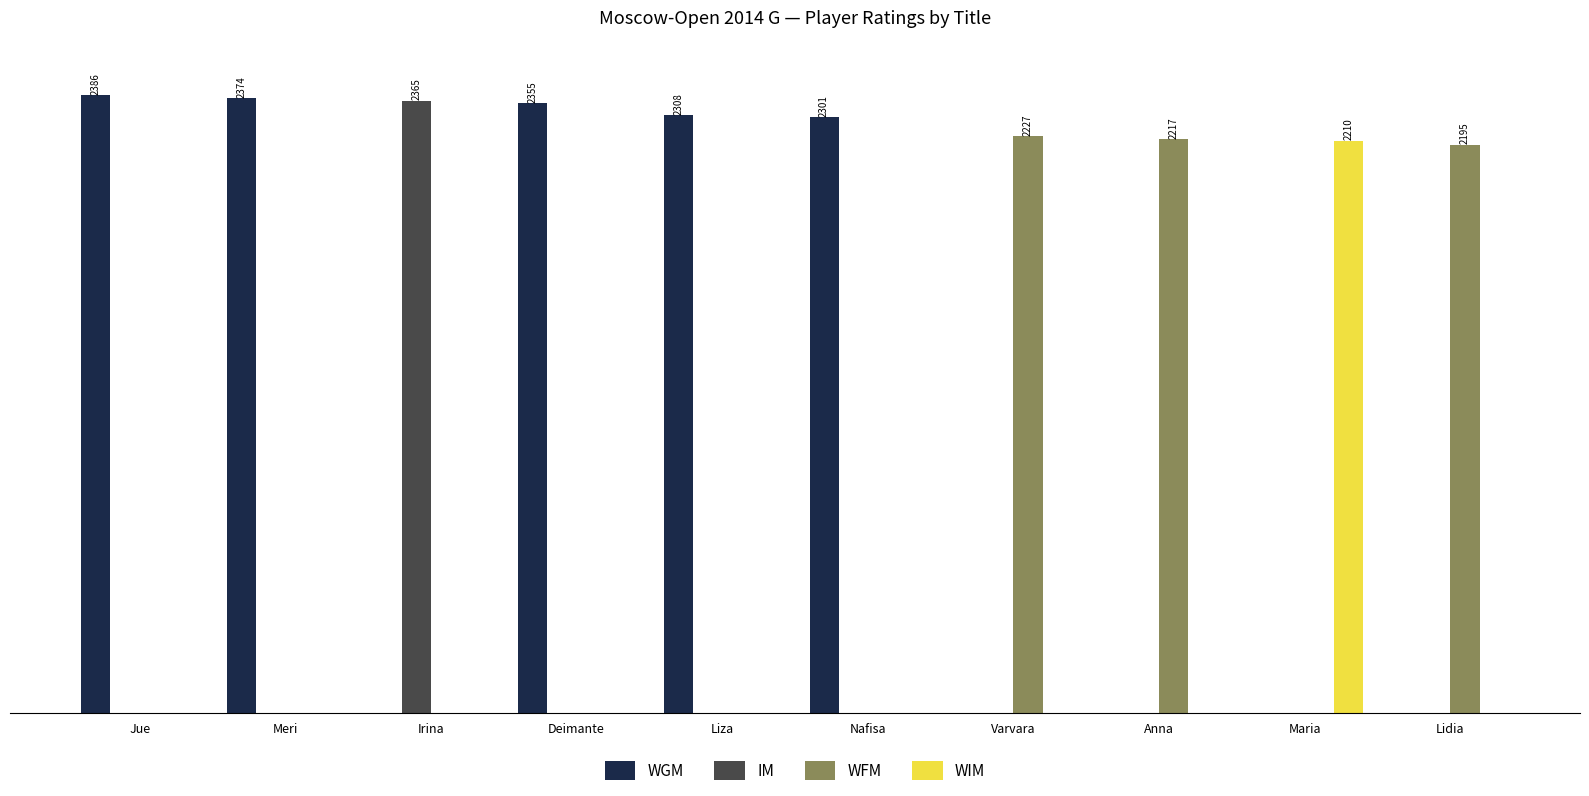

What are all the series names shown in the legend?

WGM, IM, WFM, WIM